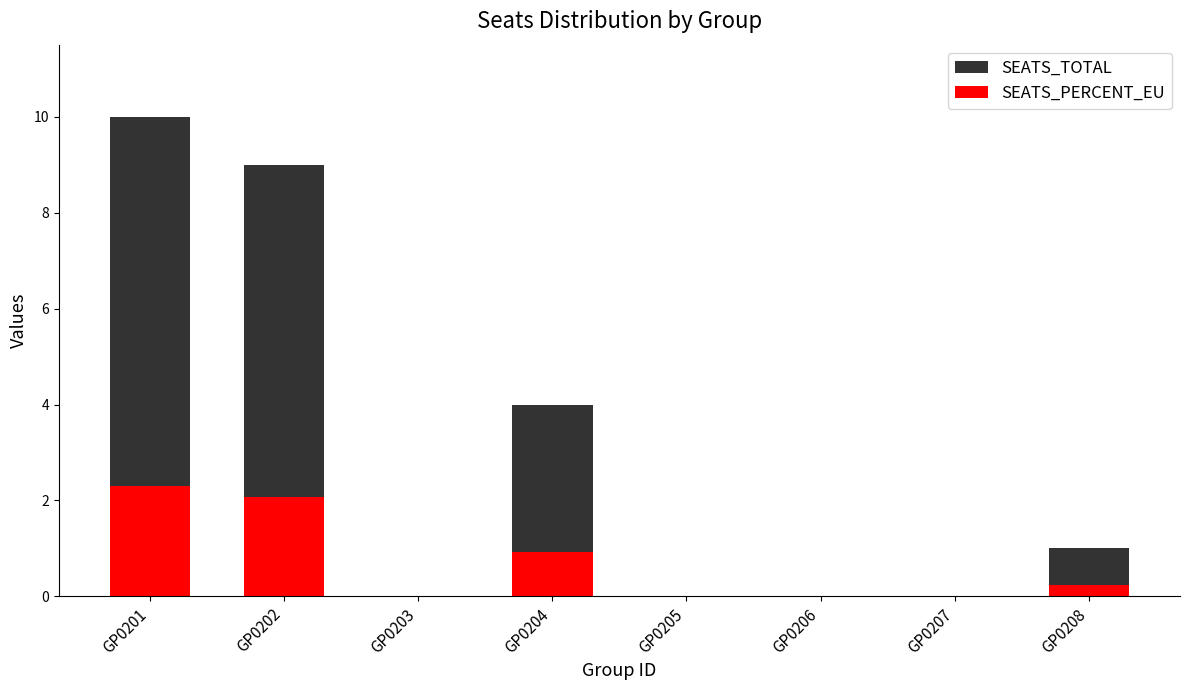

What are all the series names shown in the legend?

SEATS_TOTAL, SEATS_PERCENT_EU